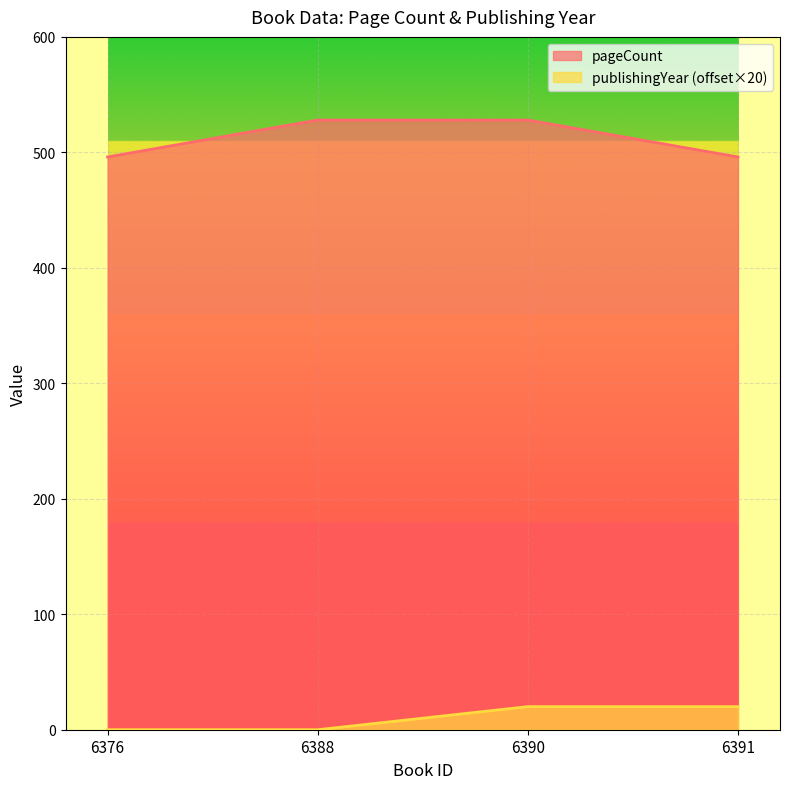

What are all the series names shown in the legend?

pageCount, publishingYear (offset×20)